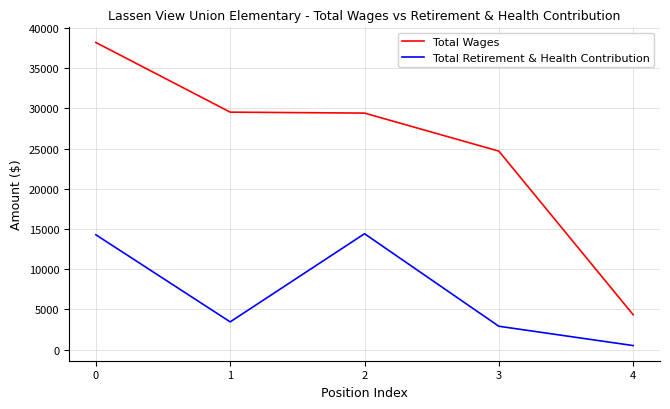

True or false: Total Retirement & Health Contribution and Total Wages cross at least once.

False